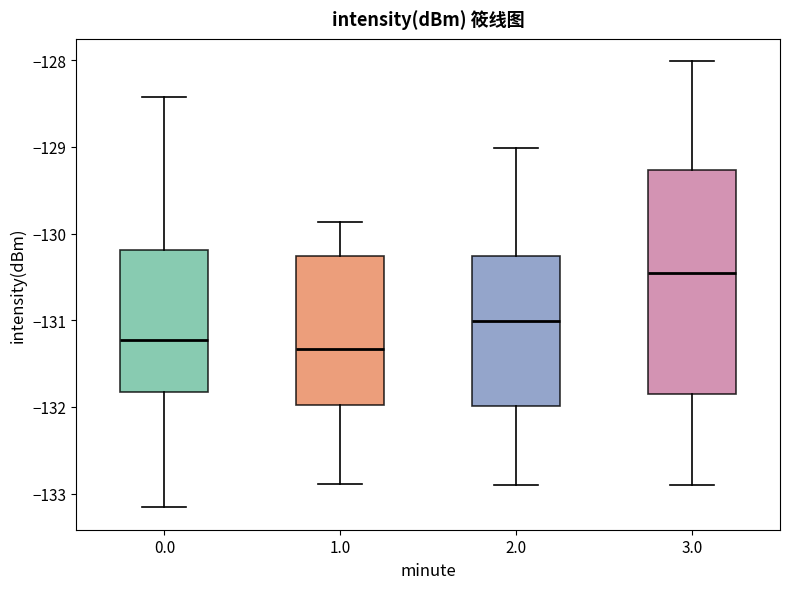

Where does the upper whisker of the box at x = 3.0 end on the y-axis? The values are not printed on the chart, so give them approximately, as read against the axis.

-128.0